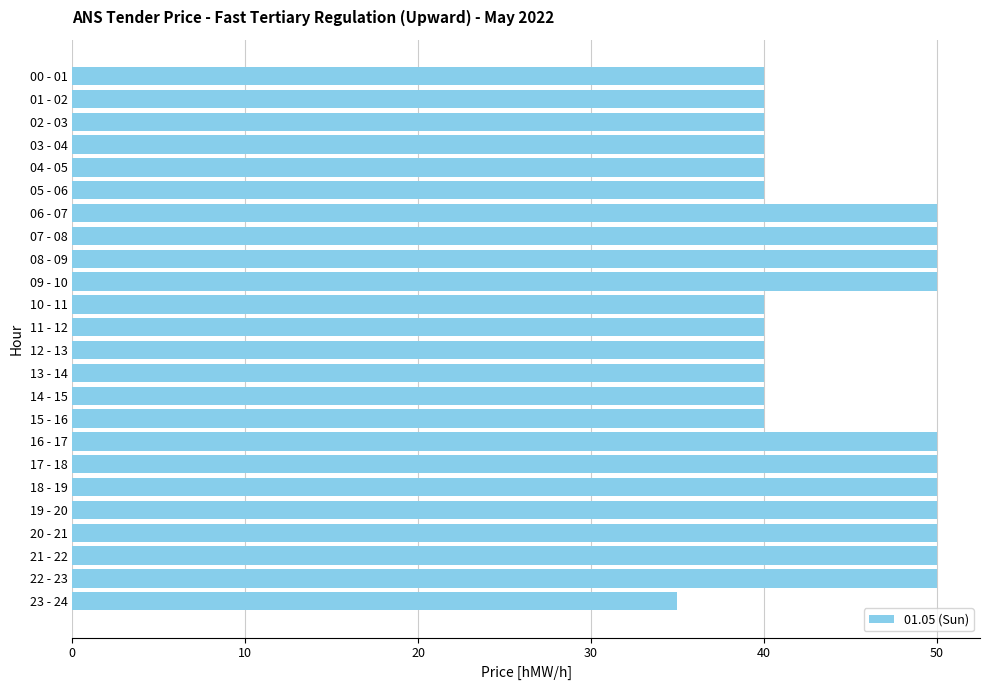

True or false: the data shows 40 at 01 - 02.

True